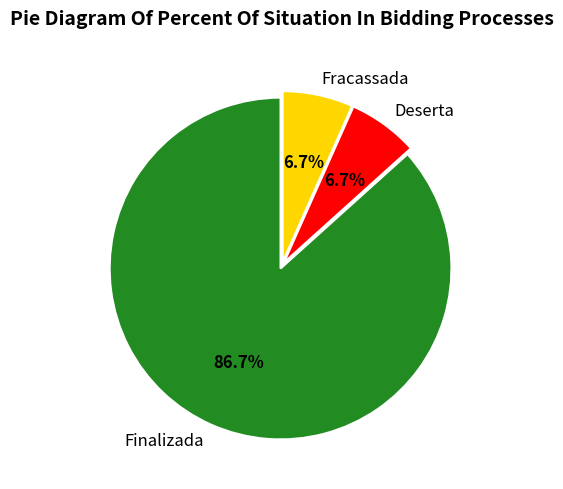

Is there any slice that represents more than half of the pie?

Yes